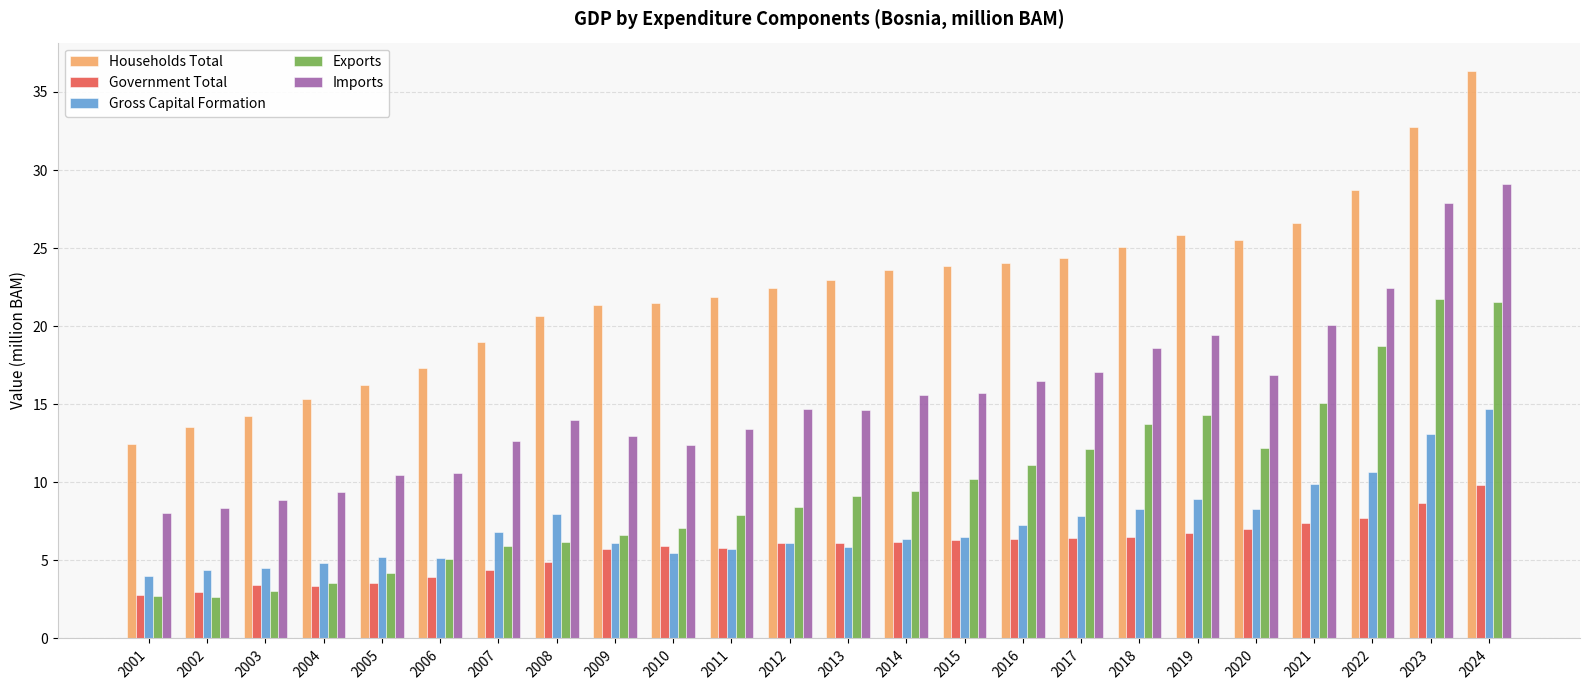

What is the value of the Gross Capital Formation bar at the 19th from the left?

8.9